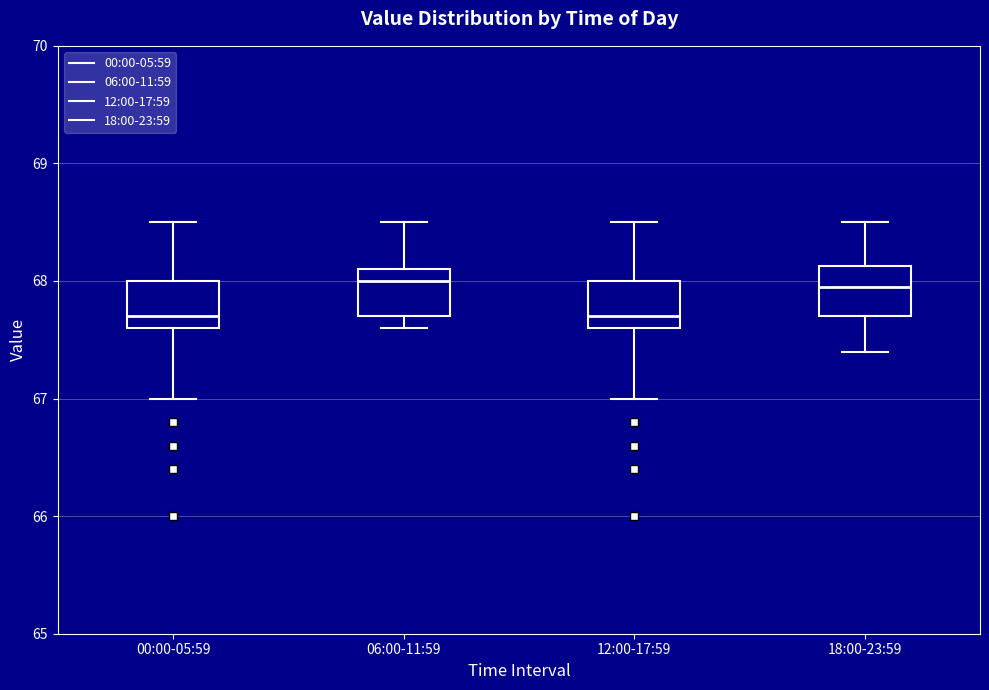

Reading left to right, read every box against the y-axis: the position of its median line, the range the box covers, and the ends of its whiskers. The values are not printed on the chart, so give them approximately, as read against the axis.

00:00-05:59: median 67.7, box 67.6 to 68.0, whiskers 67.0 to 68.5
06:00-11:59: median 68.0, box 67.7 to 68.1, whiskers 67.6 to 68.5
12:00-17:59: median 67.7, box 67.6 to 68.0, whiskers 67.0 to 68.5
18:00-23:59: median 68.0, box 67.7 to 68.1, whiskers 67.4 to 68.5